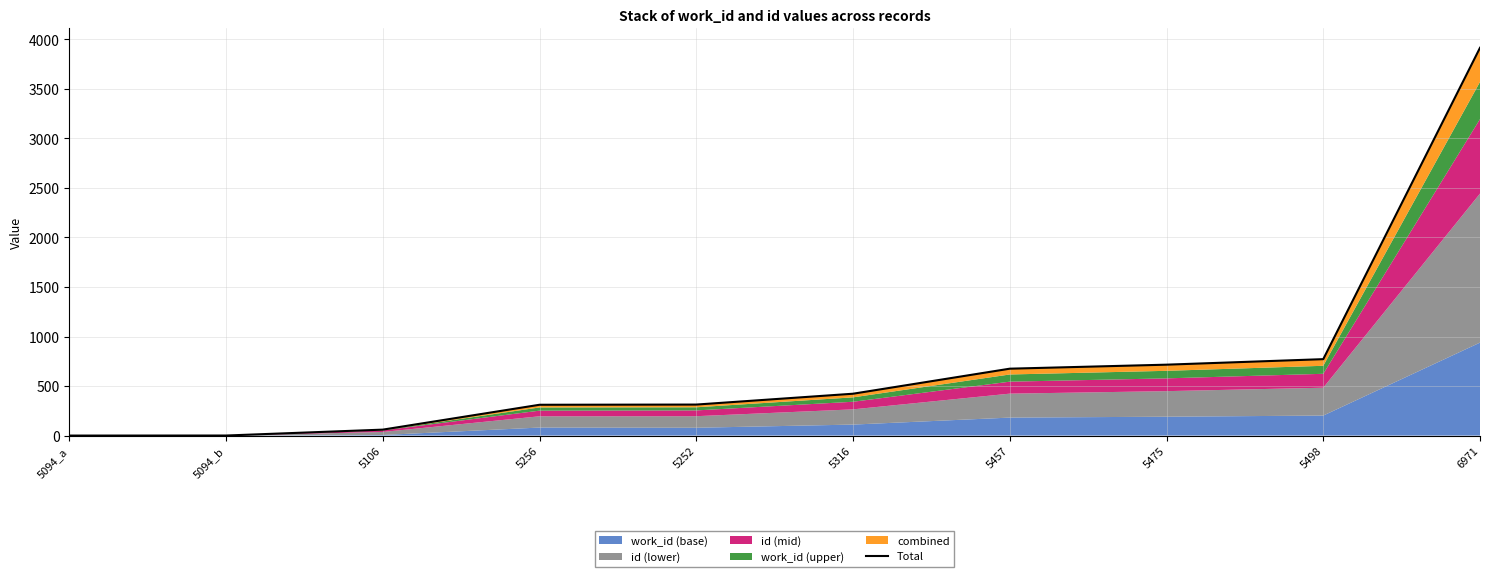

What is the difference between the maximum and minimum values?

3914.8